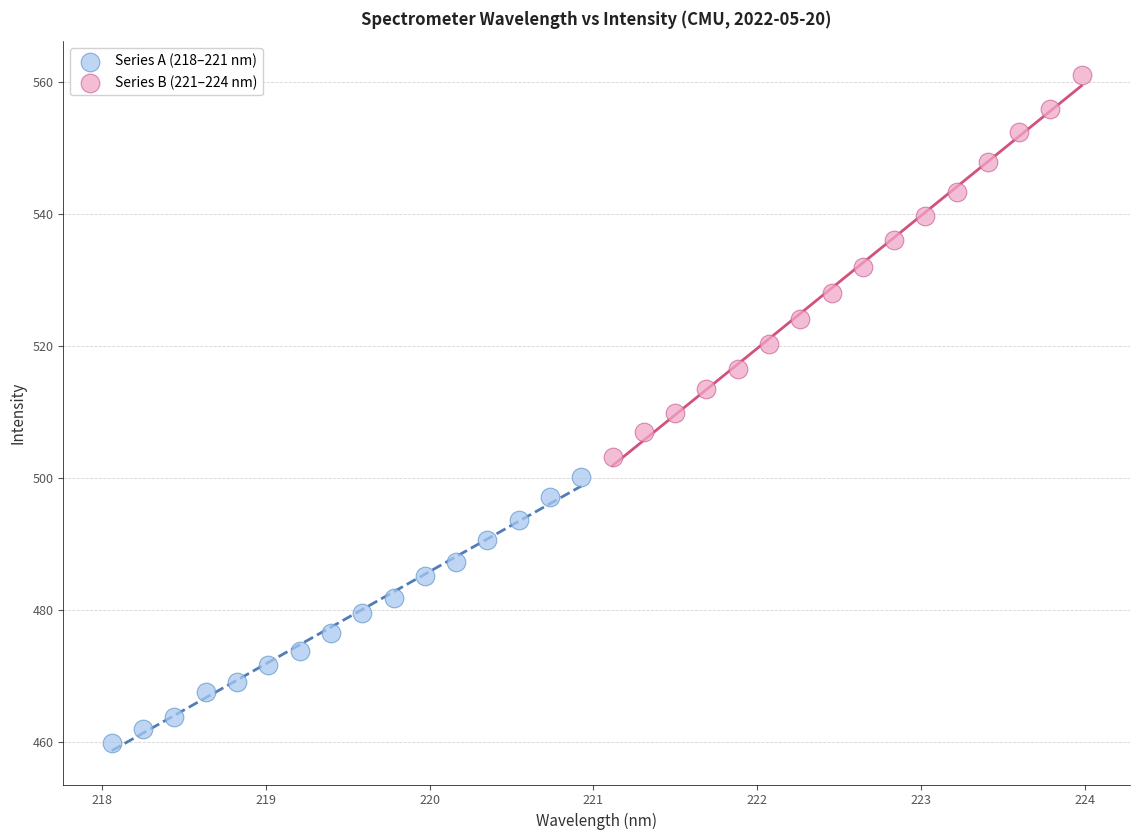

What are all the series names shown in the legend?

Series A (218–221 nm), Series B (221–224 nm)